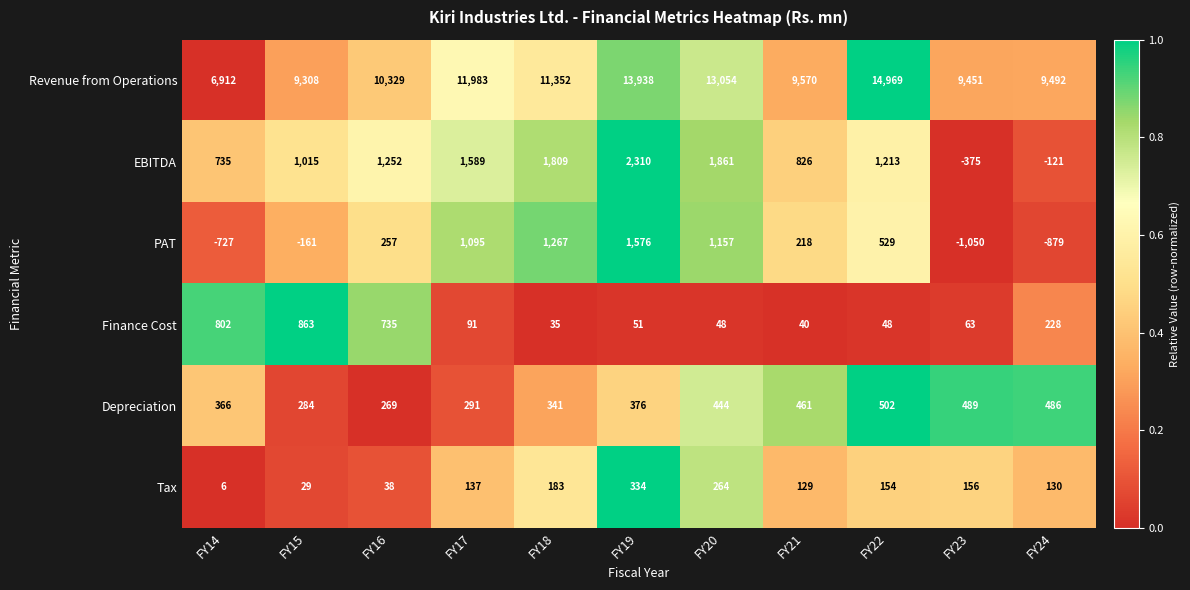

True or false: Finance Cost has a value of 35 at FY18.

True